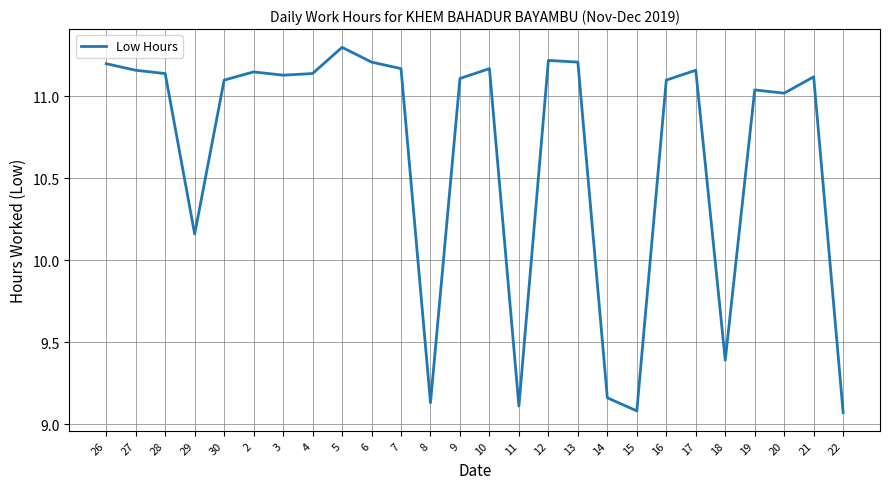

What position from the right is 3?

20